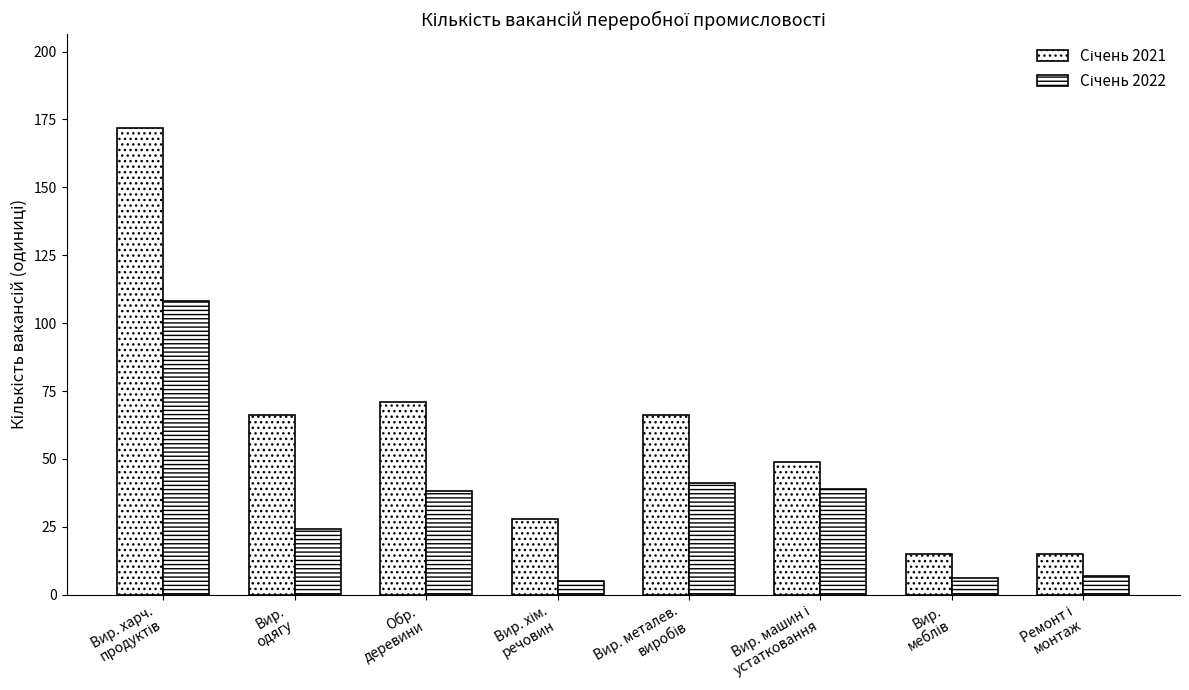

What is the total value across all series at Вир.
меблів?

21